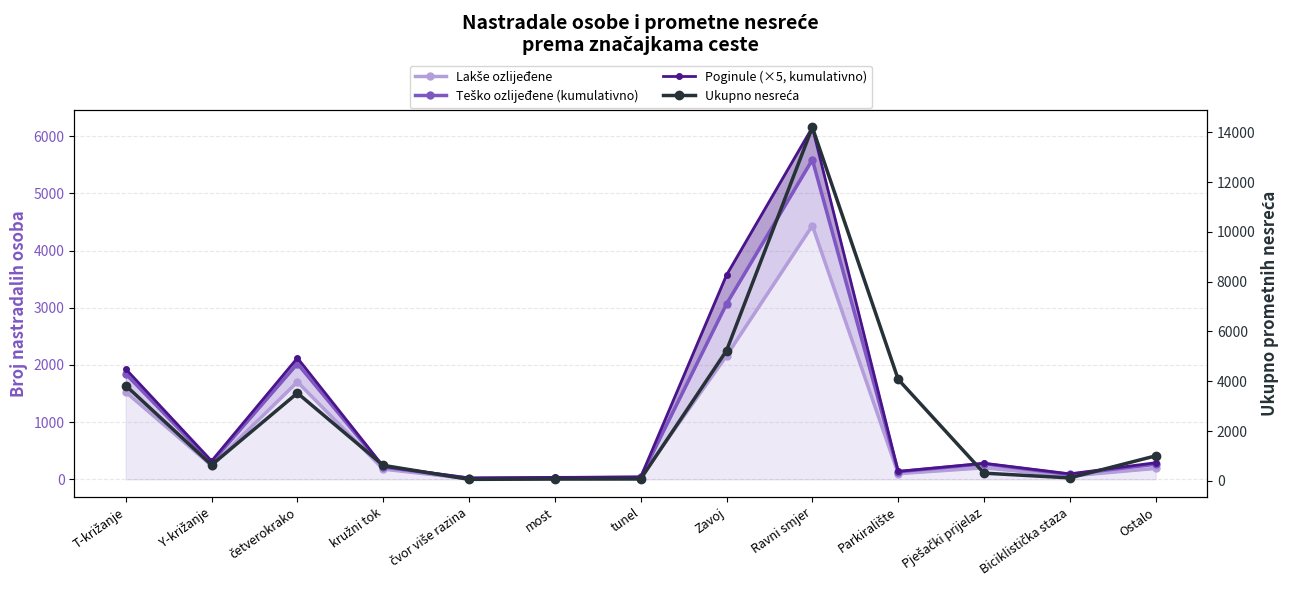

What are all the series names shown in the legend?

Lakše ozlijeđene, Teško ozlijeđene (kumulativno), Poginule (×5, kumulativno), Ukupno nesreća